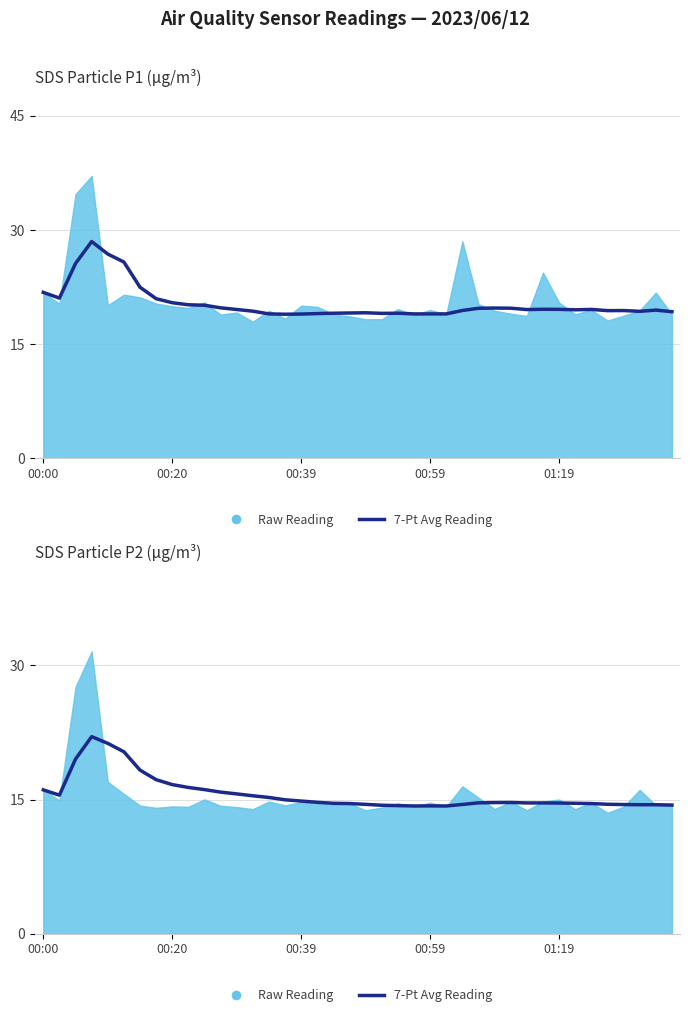

Is it true that the value at 00:59 is 9.2?

False